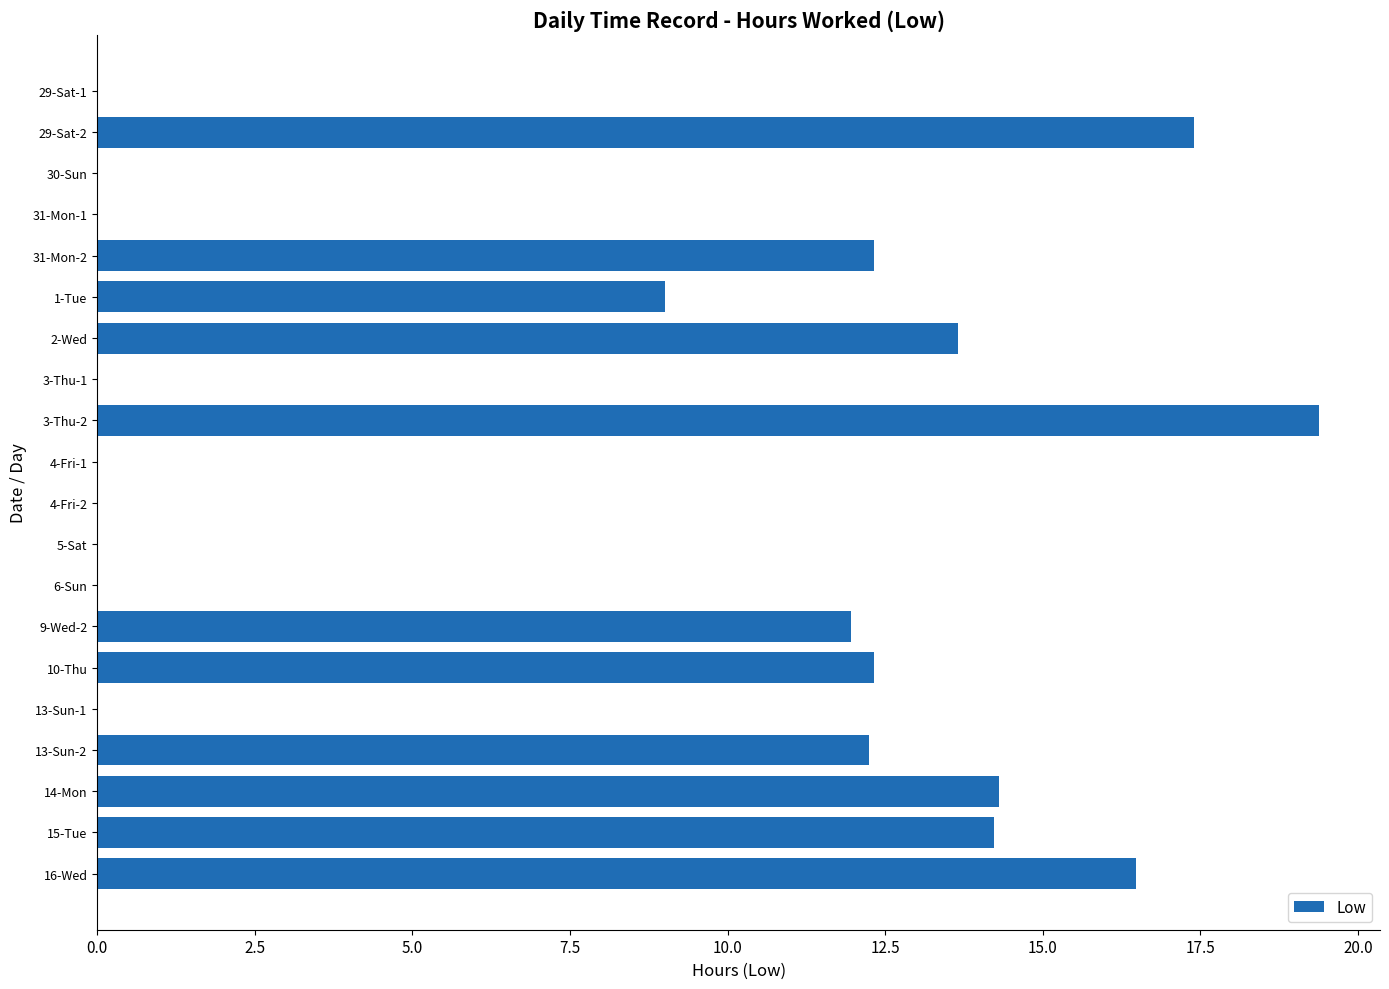

What is the sum of the values at 31-Mon-1 and 31-Mon-2?

12.3